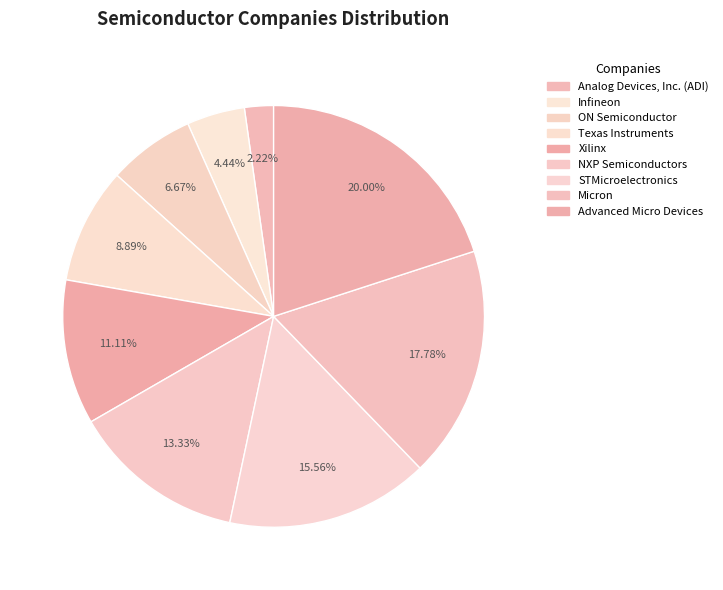

To the nearest percent, what is the combined percentage of Micron and Advanced Micro Devices?

38%